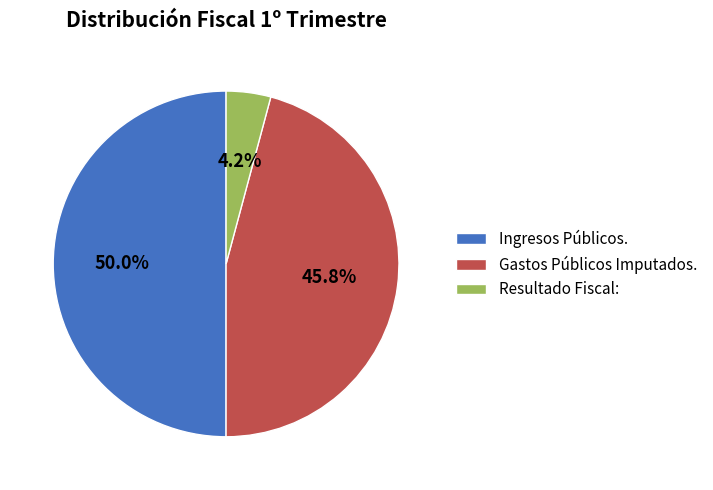

To the nearest percent, what is the average slice percentage?

33%